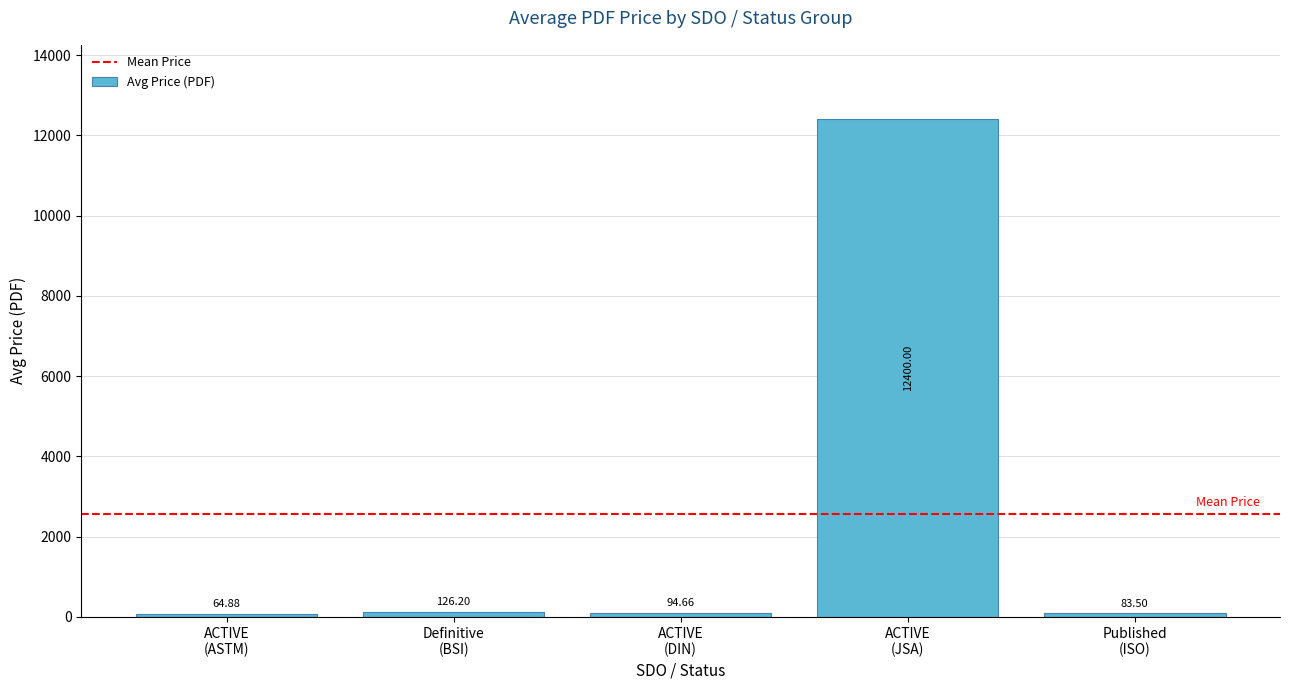

List the labels in order of value, largest first.

ACTIVE
(JSA), Definitive
(BSI), ACTIVE
(DIN), Published
(ISO), ACTIVE
(ASTM)